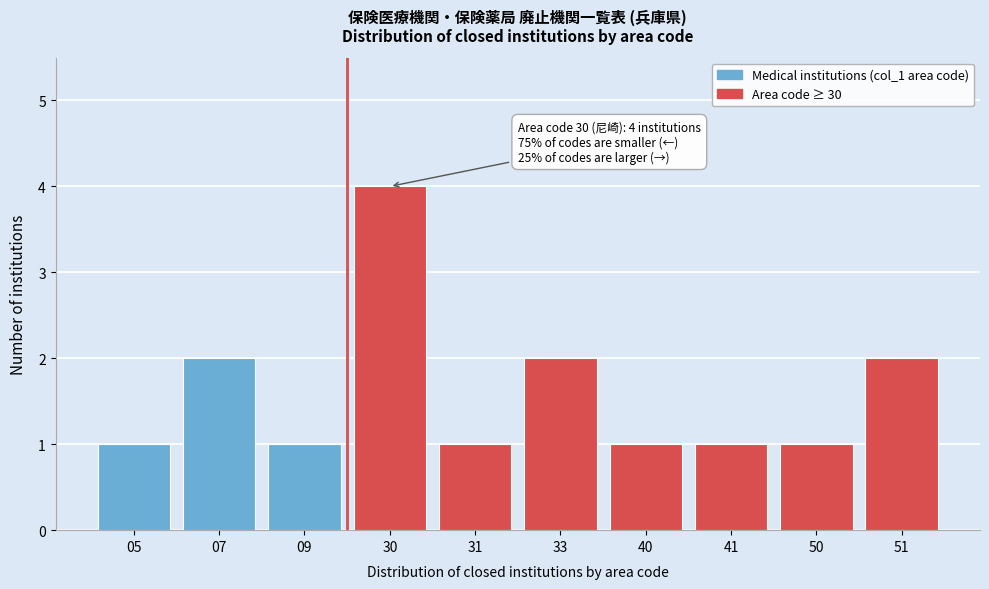

Reading left to right, transcribe all the data shown in this chart.

05=1	07=2	09=1	30=4	31=1	33=2	40=1	41=1	50=1	51=2